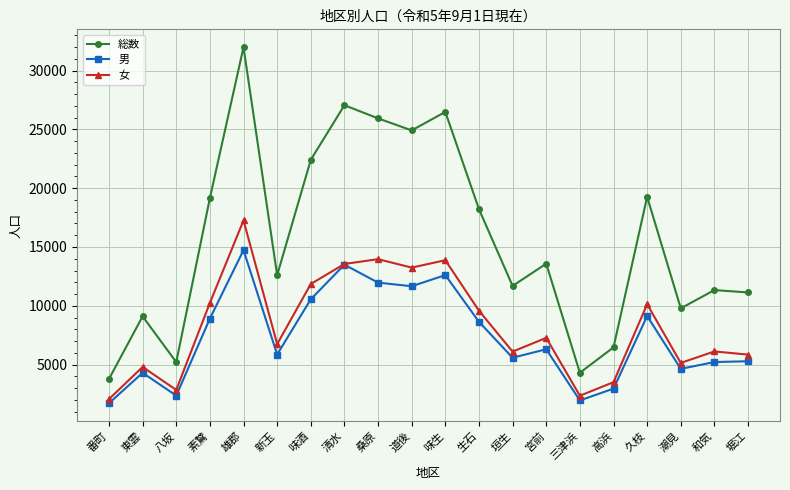

Which series has the largest total across all categories?

総数